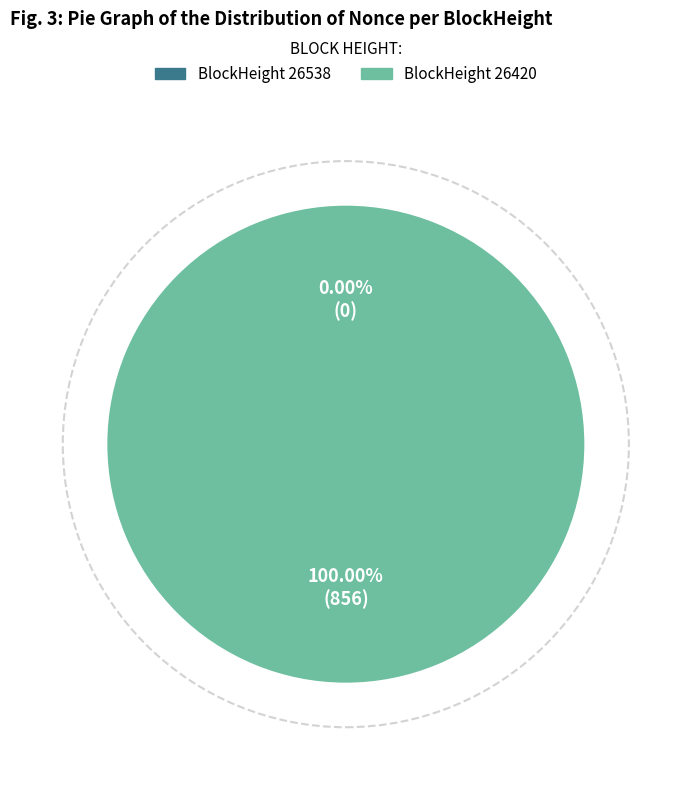

Which category has the biggest portion of the pie?

26420